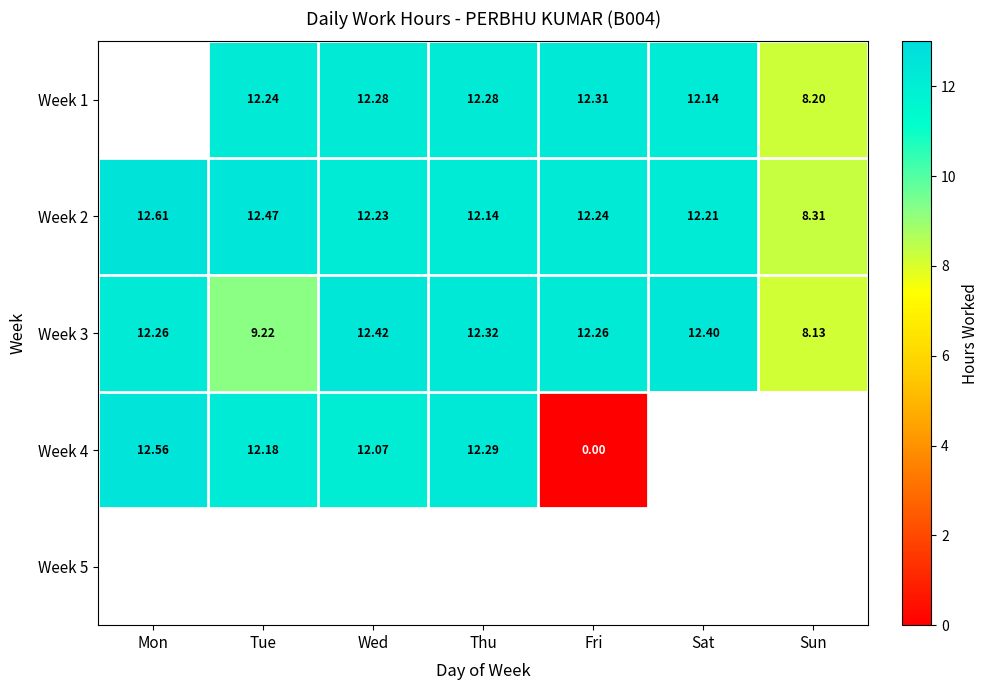

List the labels in order of Week 2 value, largest first.

Mon, Tue, Fri, Wed, Sat, Thu, Sun